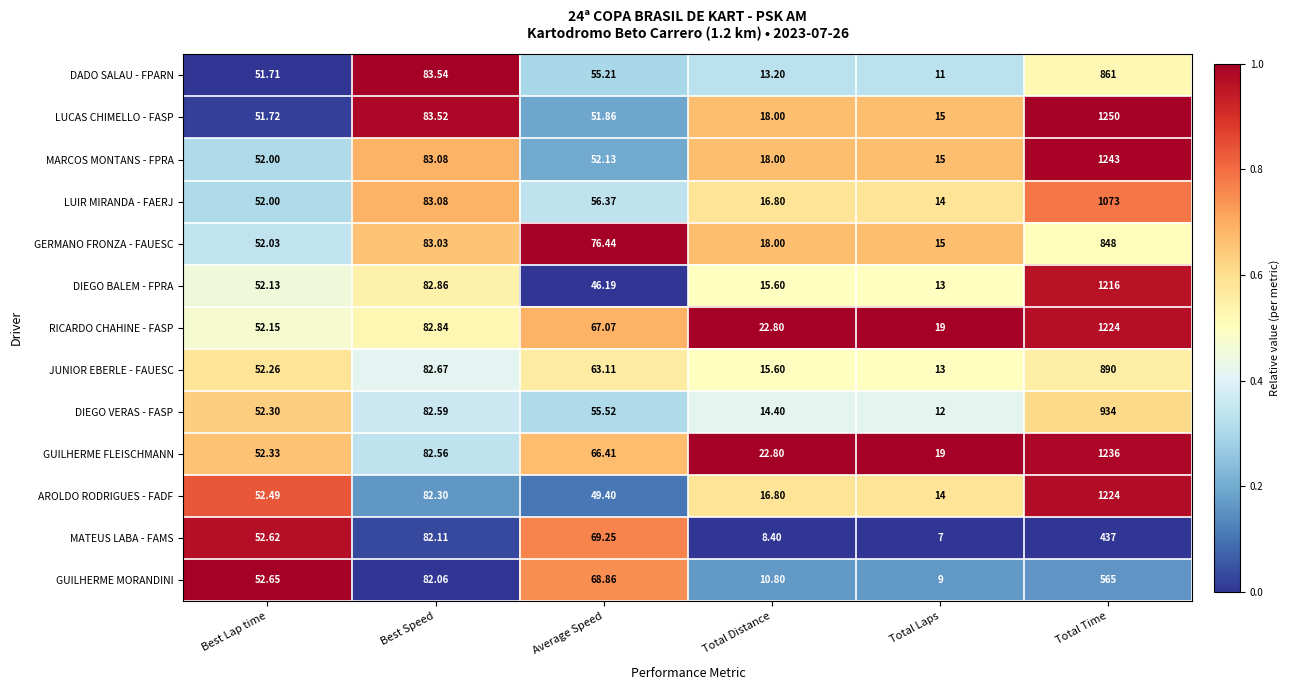

At which label is DADO SALAU - FPARN closest to 436?

Best Speed